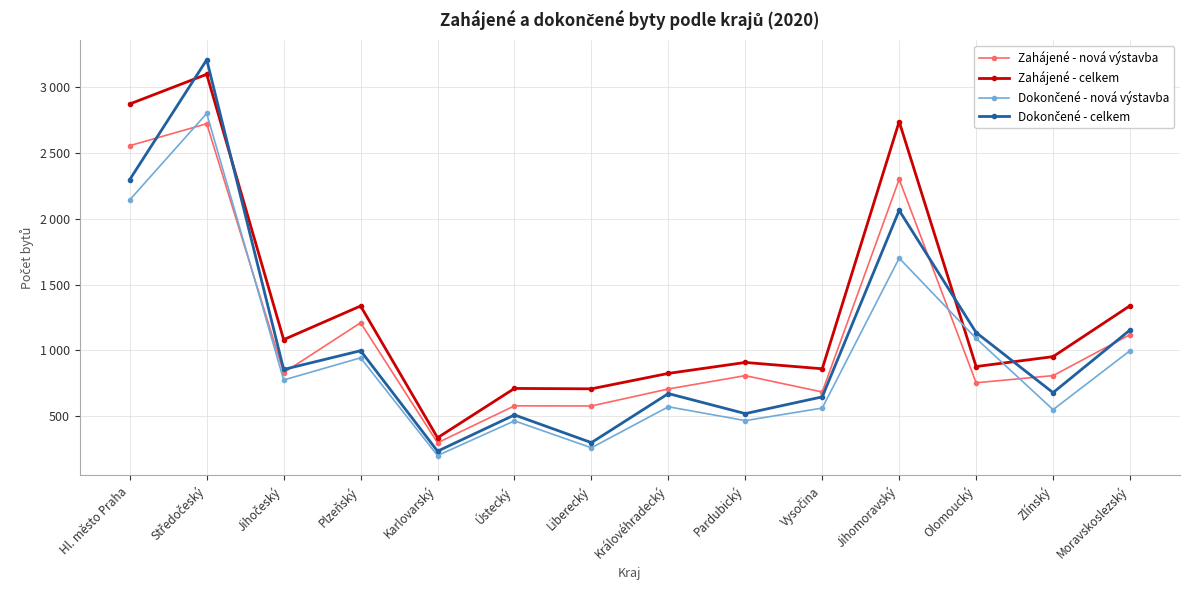

True or false: Zahájené - nová výstavba has a value of 4224 at Hl. město Praha.

False